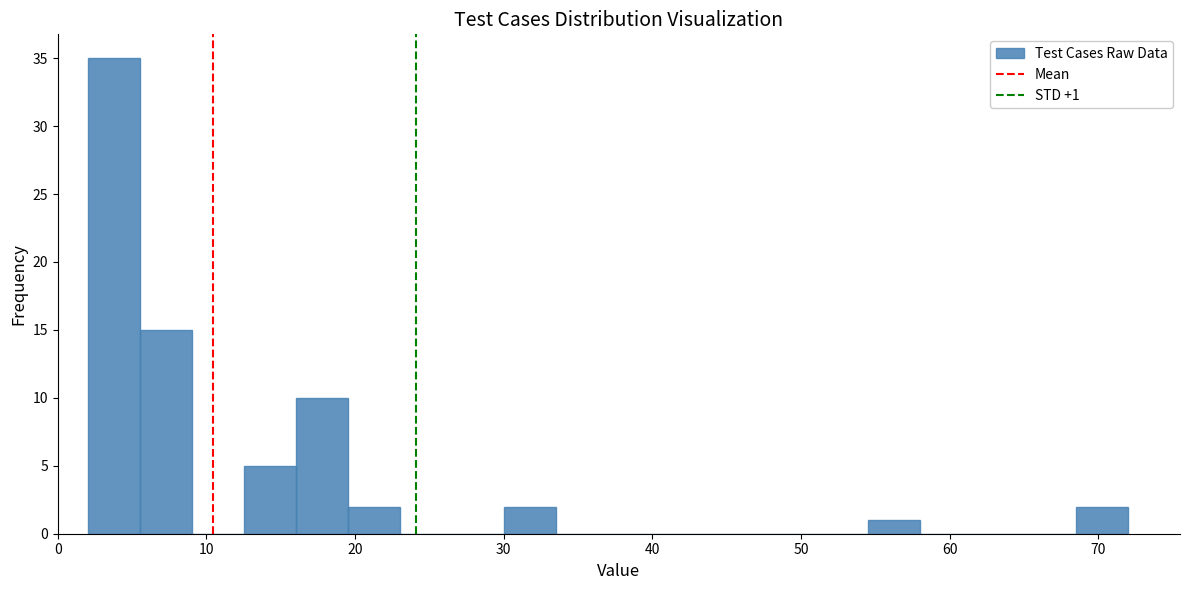

Around what value on the x-axis is the tallest bar? Give the approximate position of its centre, as read against the axis.

4